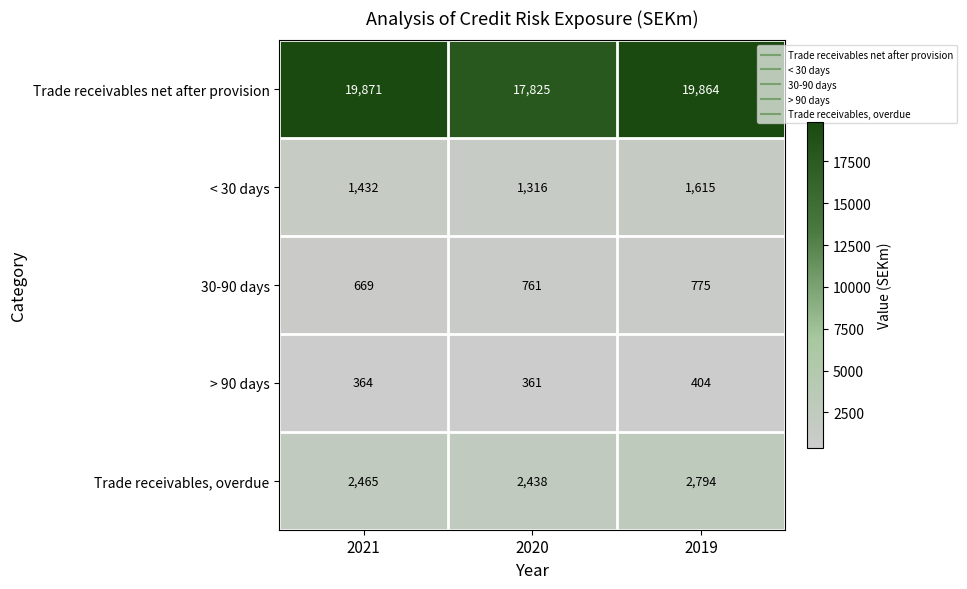

What is the difference between the highest and lowest values at 2019?

19460